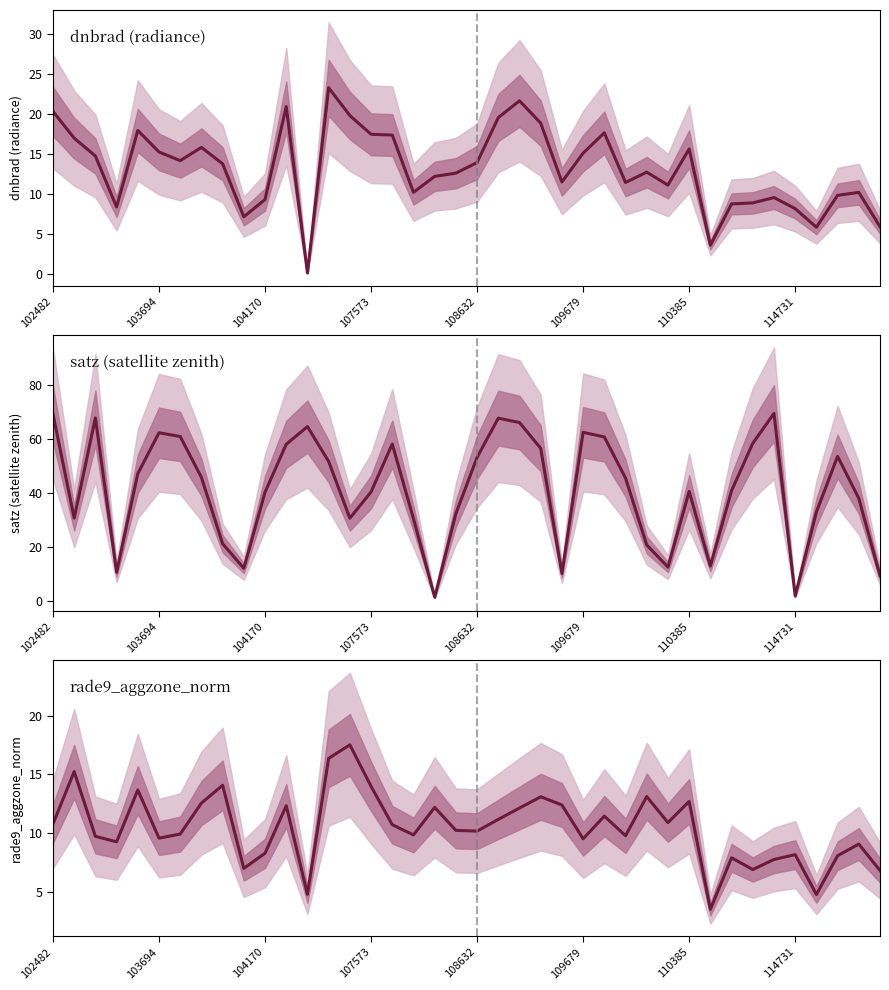

Does the chart display data point markers on the line(s)?

No